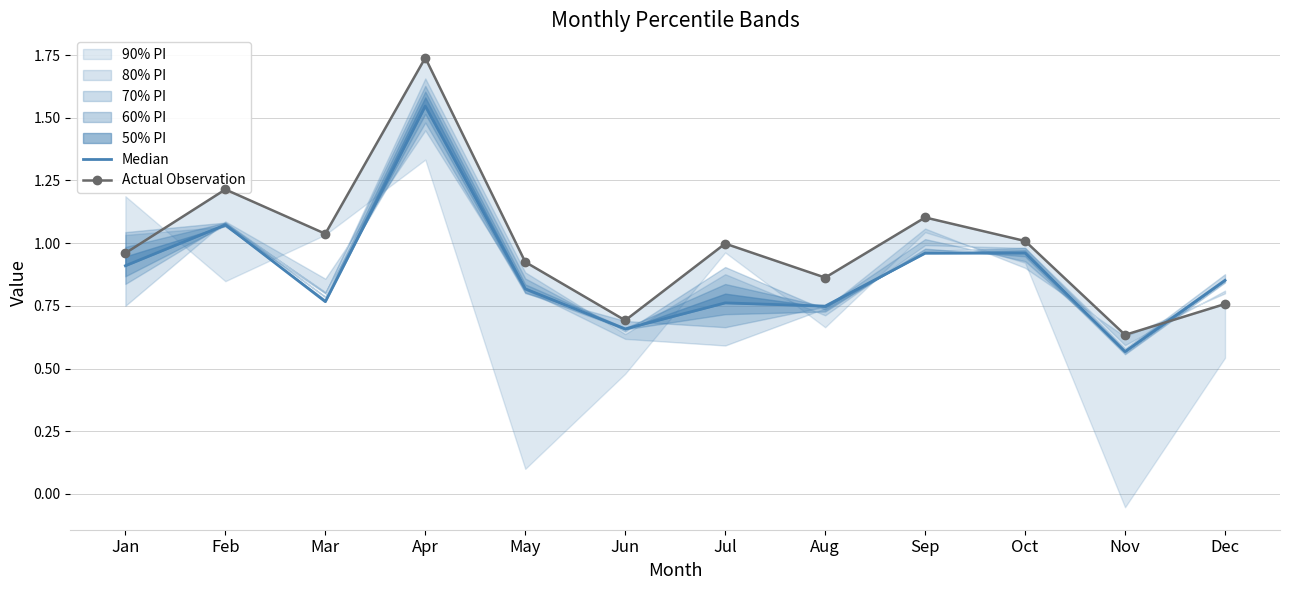

List the series in order of their peak value, lowest first.

Median, Actual Observation